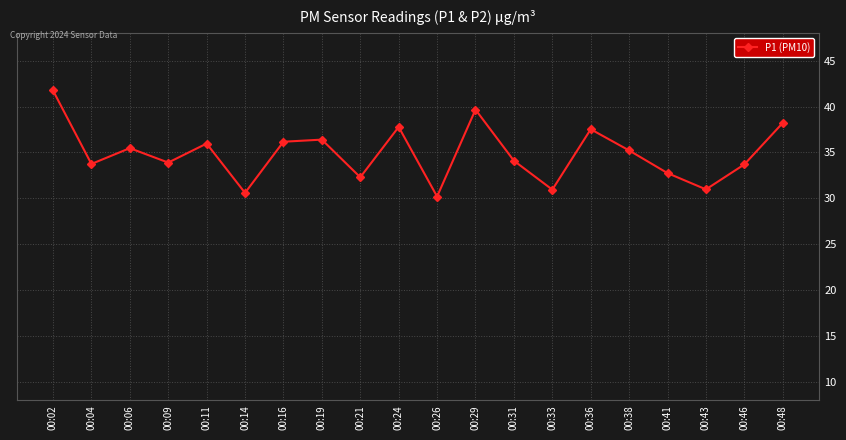

The chart shows a value of 33.8 at 00:04. True or false?

True